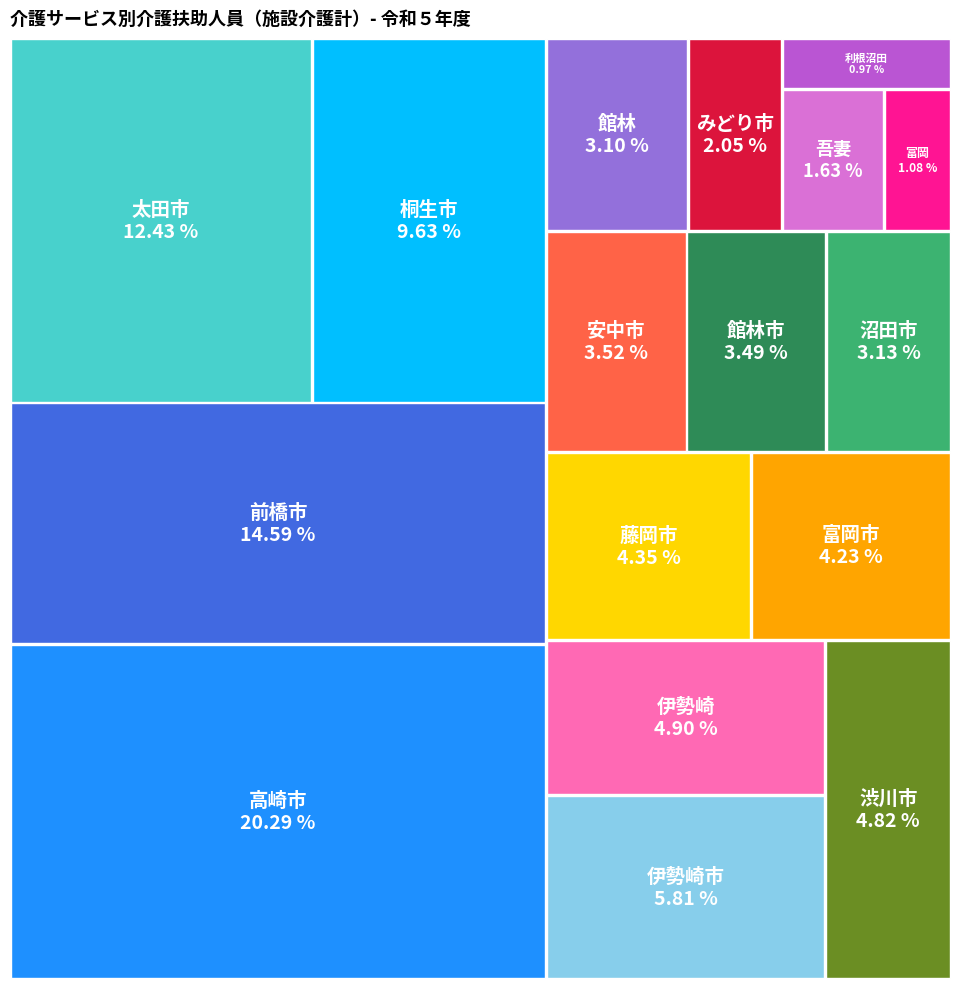

Which category has the biggest portion of the pie?

高崎市